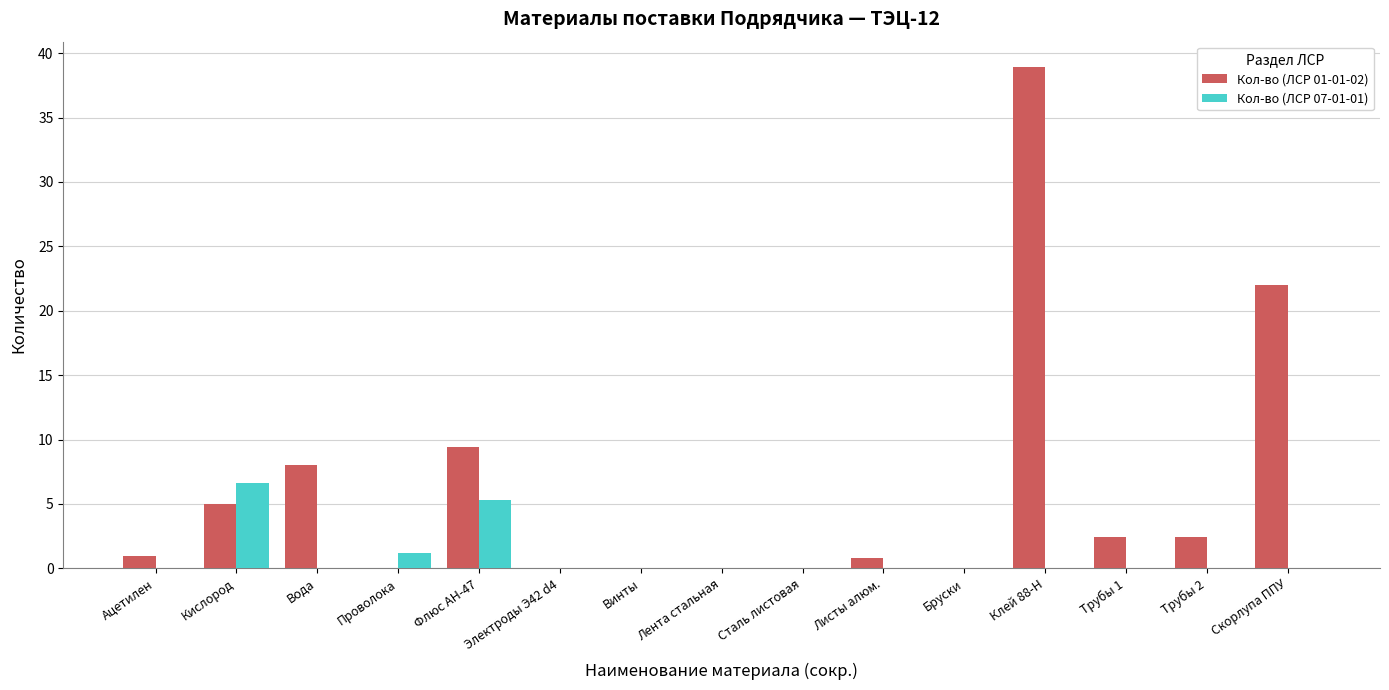

What is the sum of all Кол-во (ЛСР 01-01-02) values?

90.1